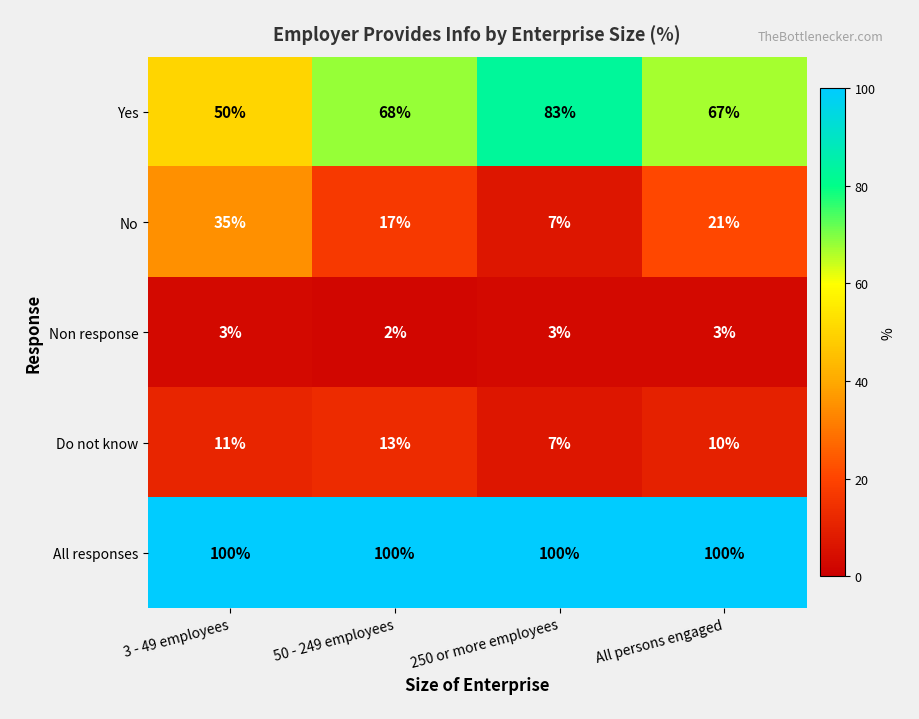

What is the sum of the Non response values at All persons engaged and 50 - 249 employees?

5